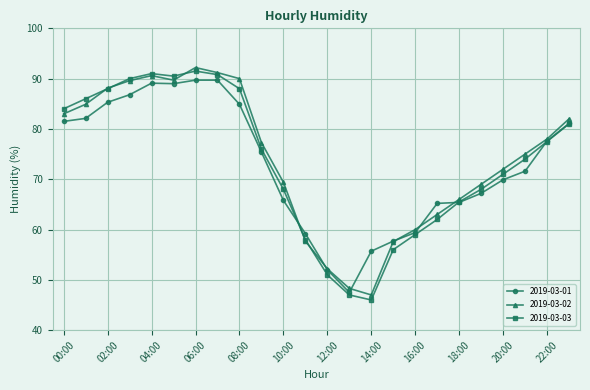

What is the value of the 2019-03-01 point at the 22nd from the left?

71.6